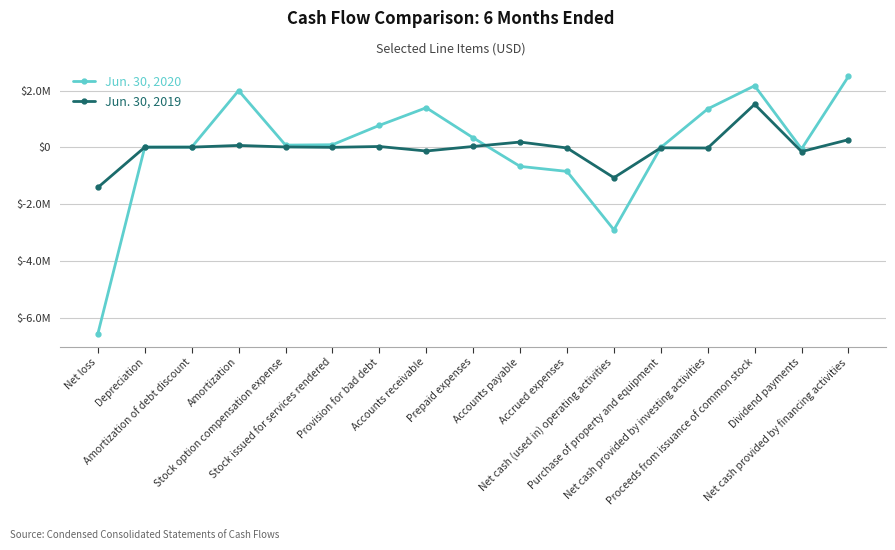

Does the chart have visible grid lines?

Yes